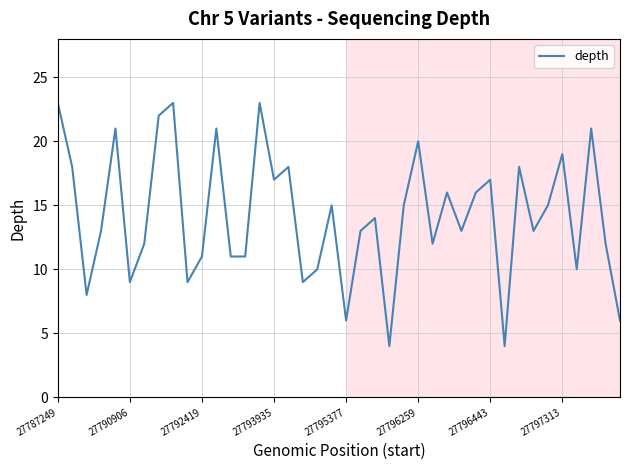

What is the difference between the maximum and minimum values?

19